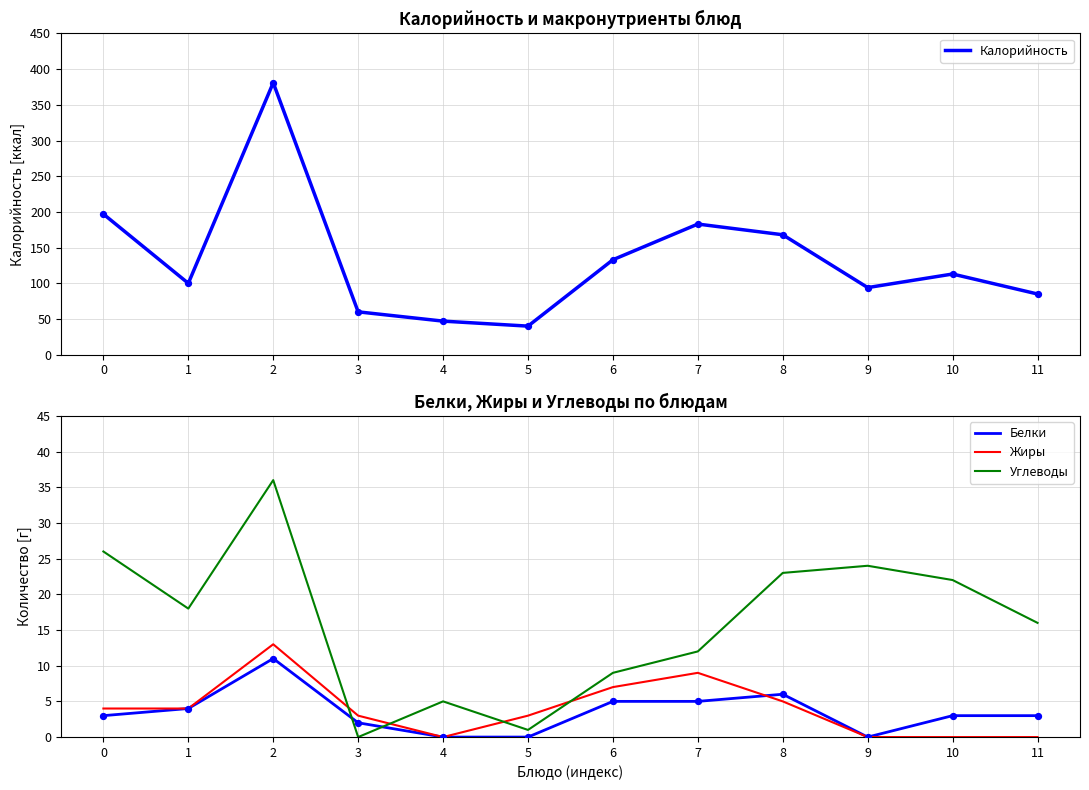

At which category is the sum across all series the highest?

2